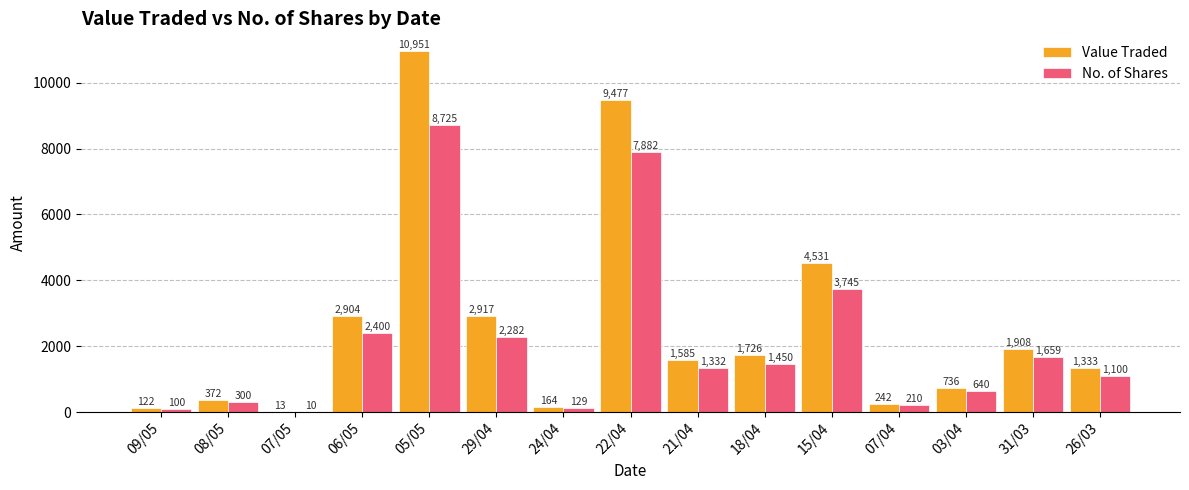

Reading right to left, transcribe all the data shown in this chart.

Value Traded: 1333	1908	736	242	4531	1726	1585	9477	164	2917	10951	2904	13	372	122
No. of Shares: 1100	1659	640	210	3745	1450	1332	7882	129	2282	8725	2400	10	300	100